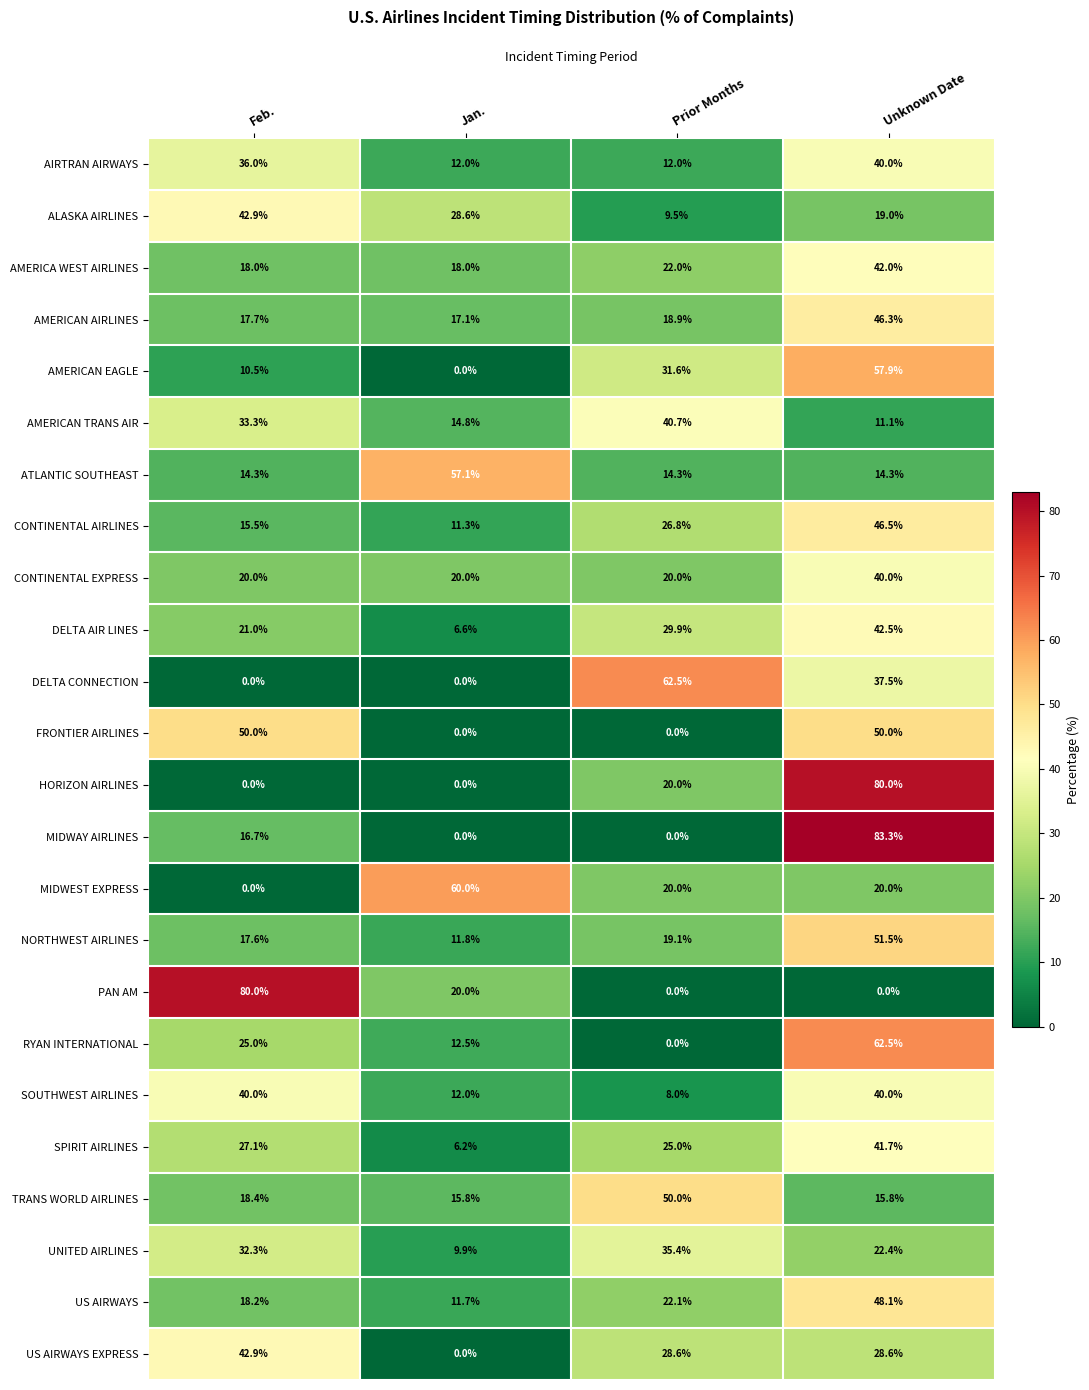

At which label is HORIZON AIRLINES closest to 40?

Prior Months